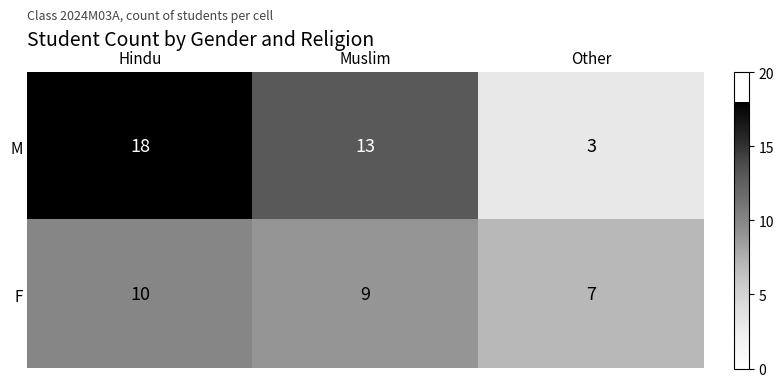

At how many categories does at least one series exceed 9?

2